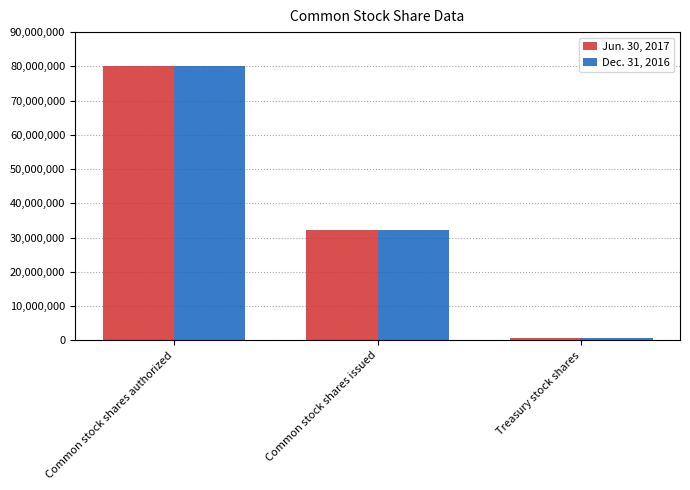

How many bars are there in each group?

2